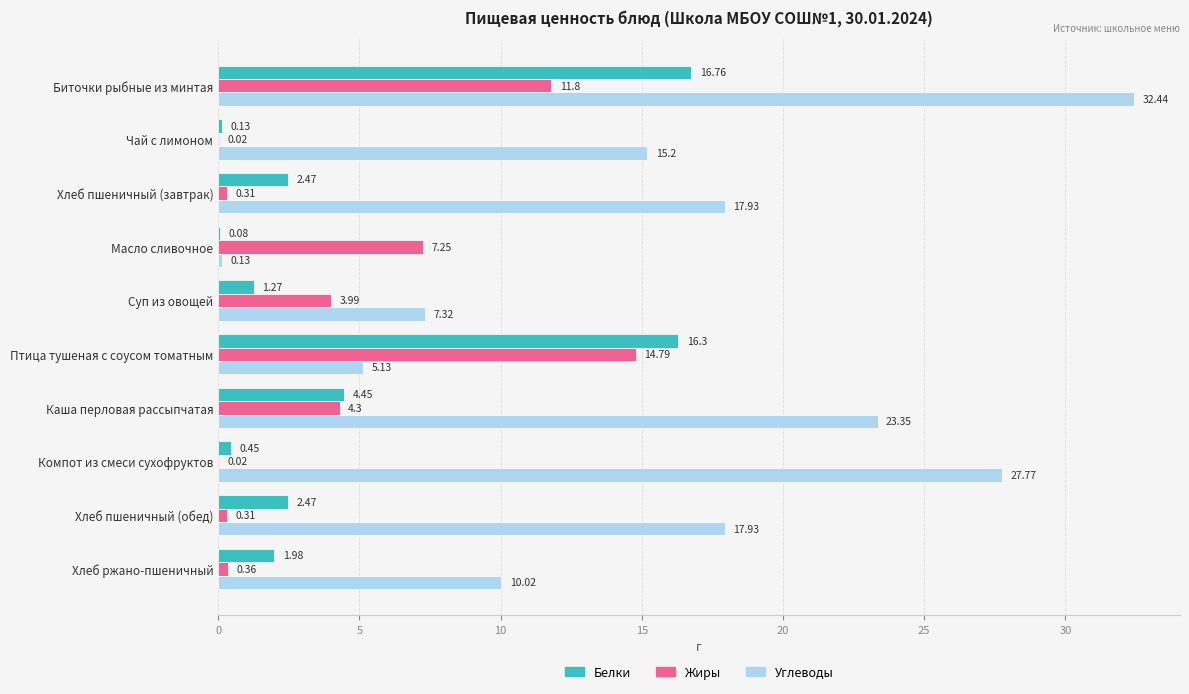

Which category has the highest value across all series?

Биточки рыбные из минтая